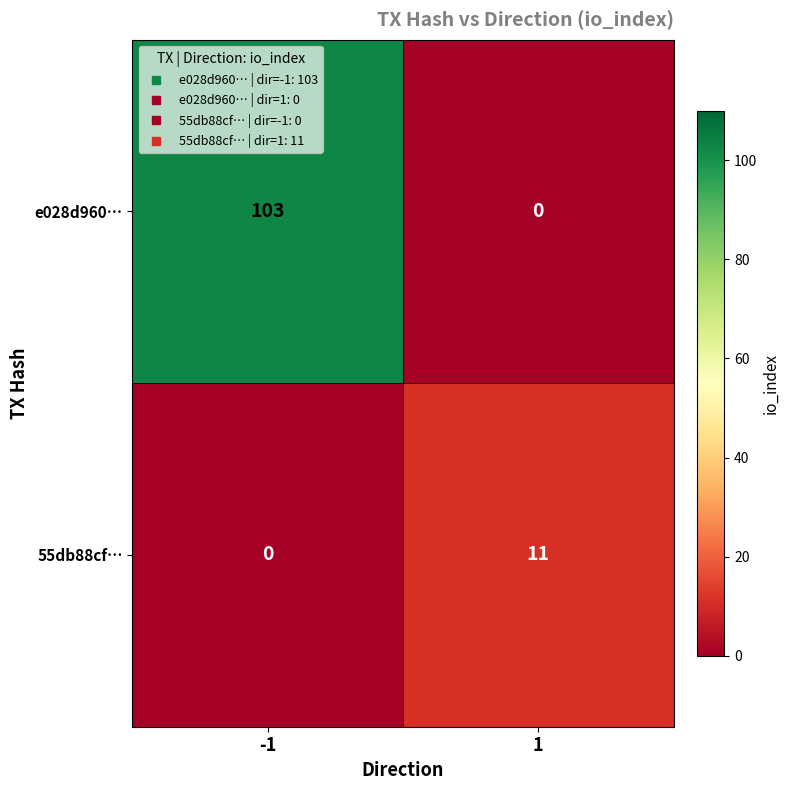

Reading right to left, list all the values displayed in this chart.

e028d960…: 0	103
55db88cf…: 11	0